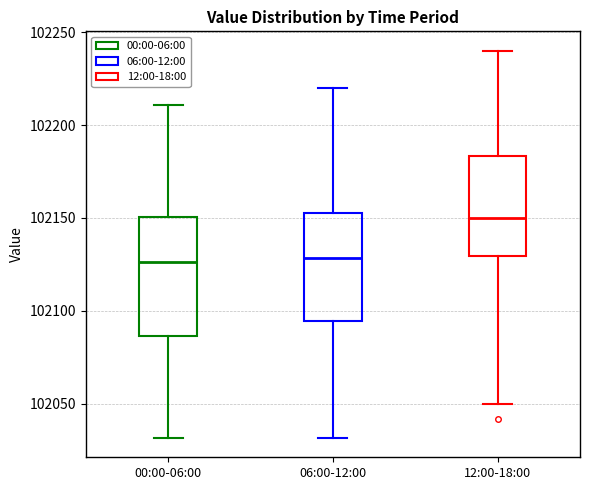

Reading left to right, transcribe this box plot: for each box, give where its median line is, the range the box spans, and where its two whiskers end, as read against the y-axis. The values are not printed on the chart, so give them approximately, as read against the axis.

00:00-06:00: median 102125, box 102085 to 102150, whiskers 102030 to 102210
06:00-12:00: median 102130, box 102095 to 102155, whiskers 102030 to 102220
12:00-18:00: median 102150, box 102130 to 102185, whiskers 102050 to 102240